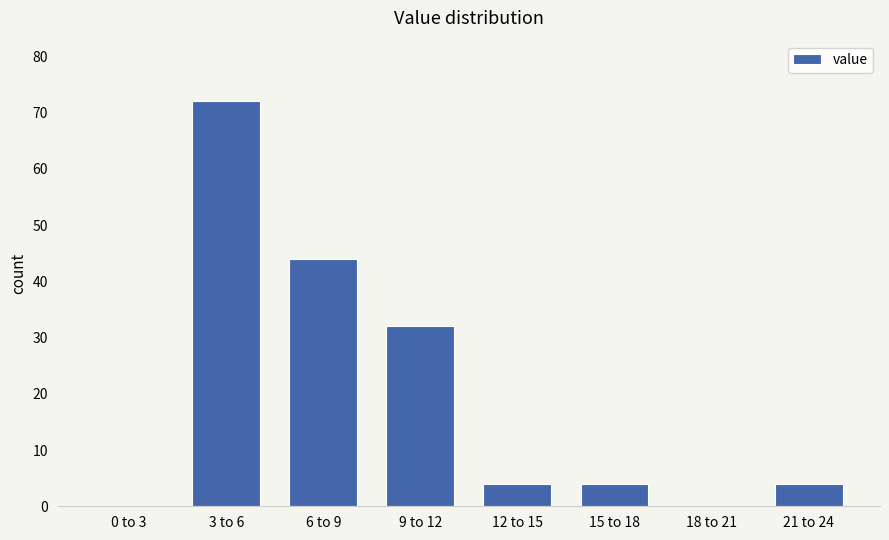

Reading right to left, what are all the values shown in this chart?

21 to 24=4	18 to 21=0	15 to 18=4	12 to 15=4	9 to 12=32	6 to 9=44	3 to 6=72	0 to 3=0